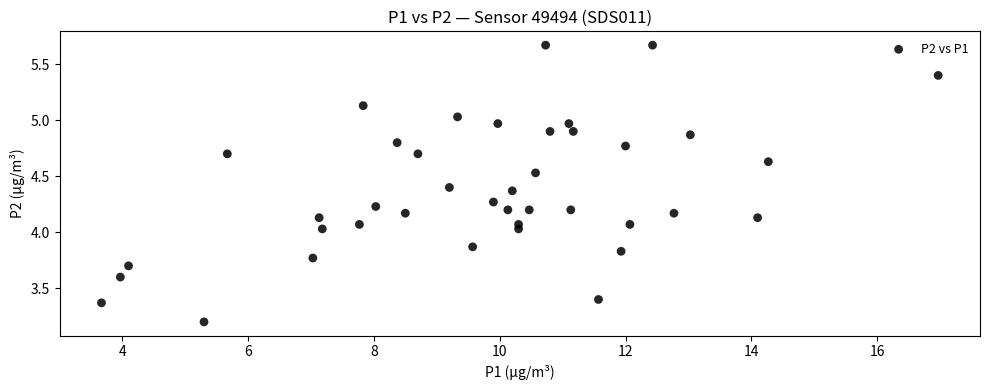

What is the range of Y values (max minus min)?

2.5